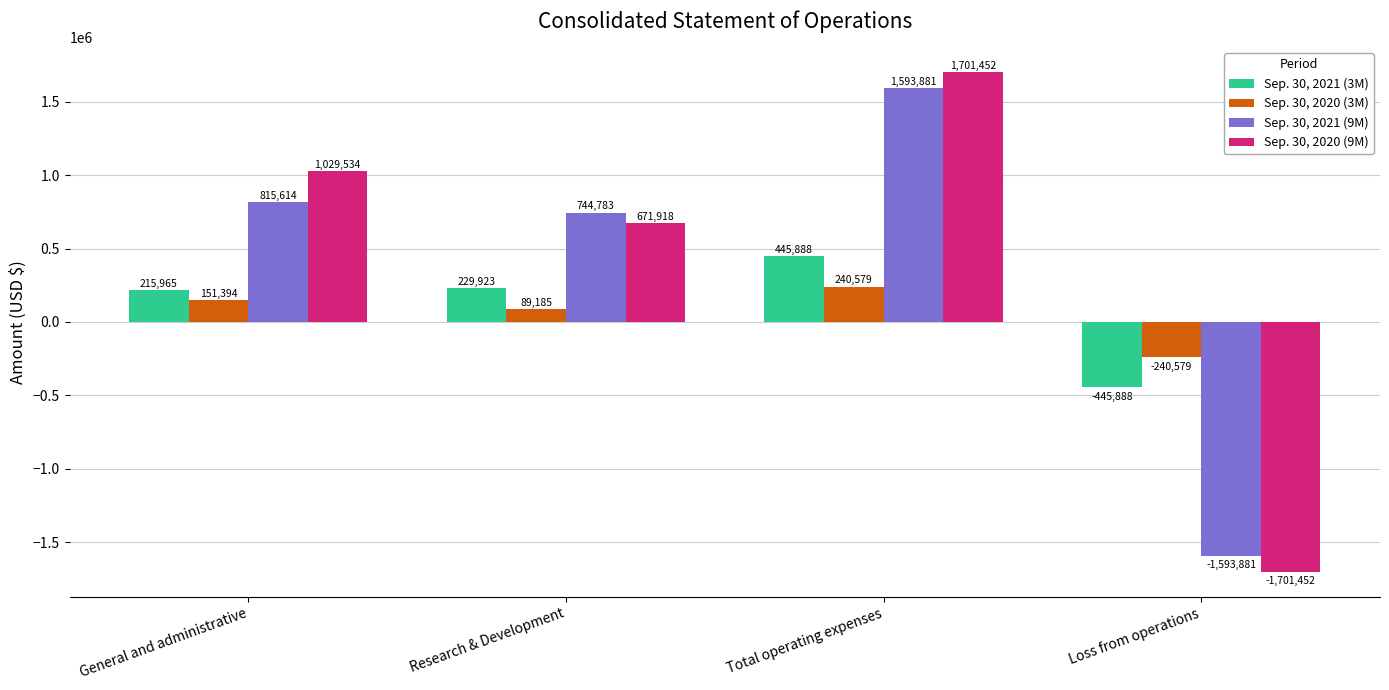

Is it true that Sep. 30, 2020 (9M) equals 671918 at Research & Development?

True